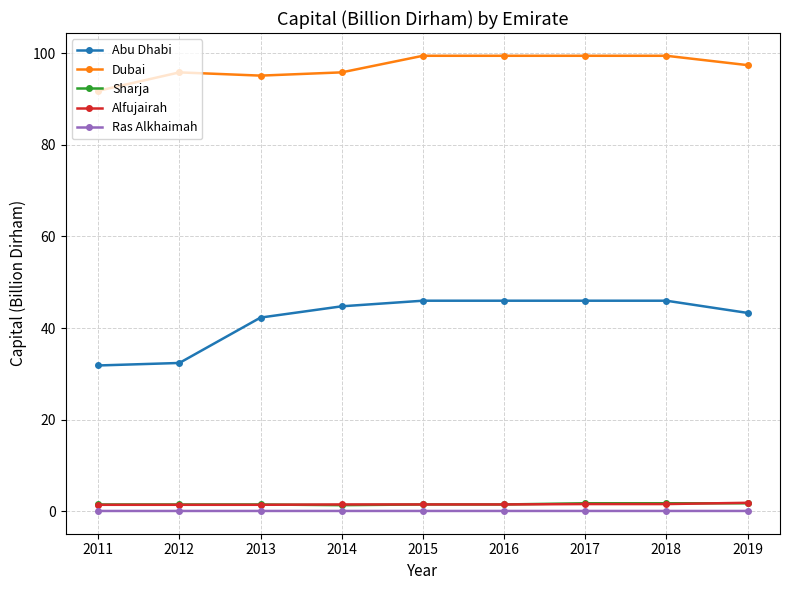

Is this an area chart (filled region under the line)?

No